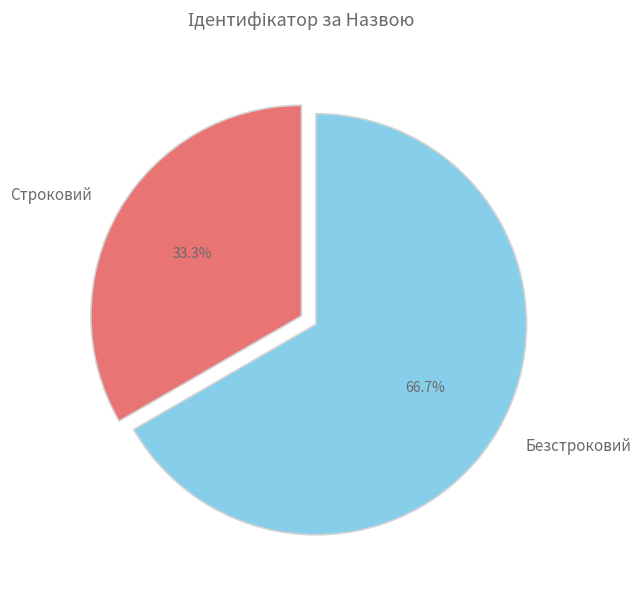

Which category has the smallest portion of the pie?

Строковий